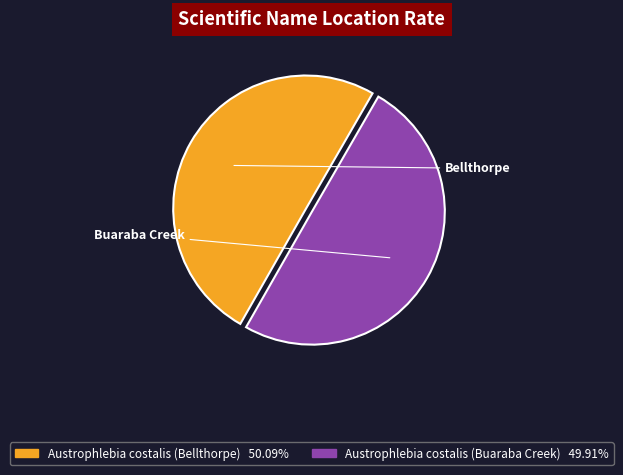

Count the number of slices in the pie.

2